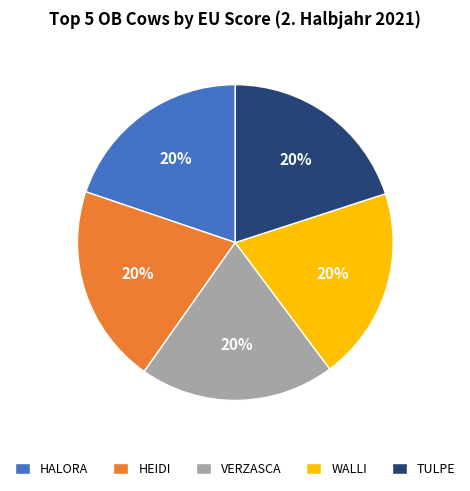

True or false: WALLI accounts for 14% of the total.

False